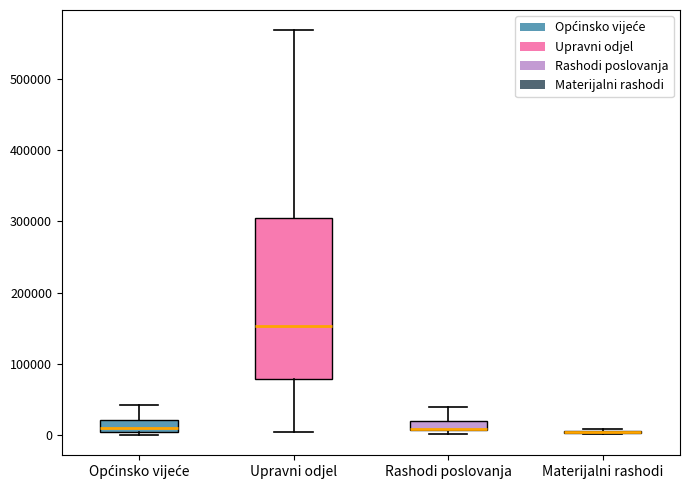

Where is the upper edge of the box for Upravni odjel on the y-axis? The values are not printed on the chart, so give them approximately, as read against the axis.

300000